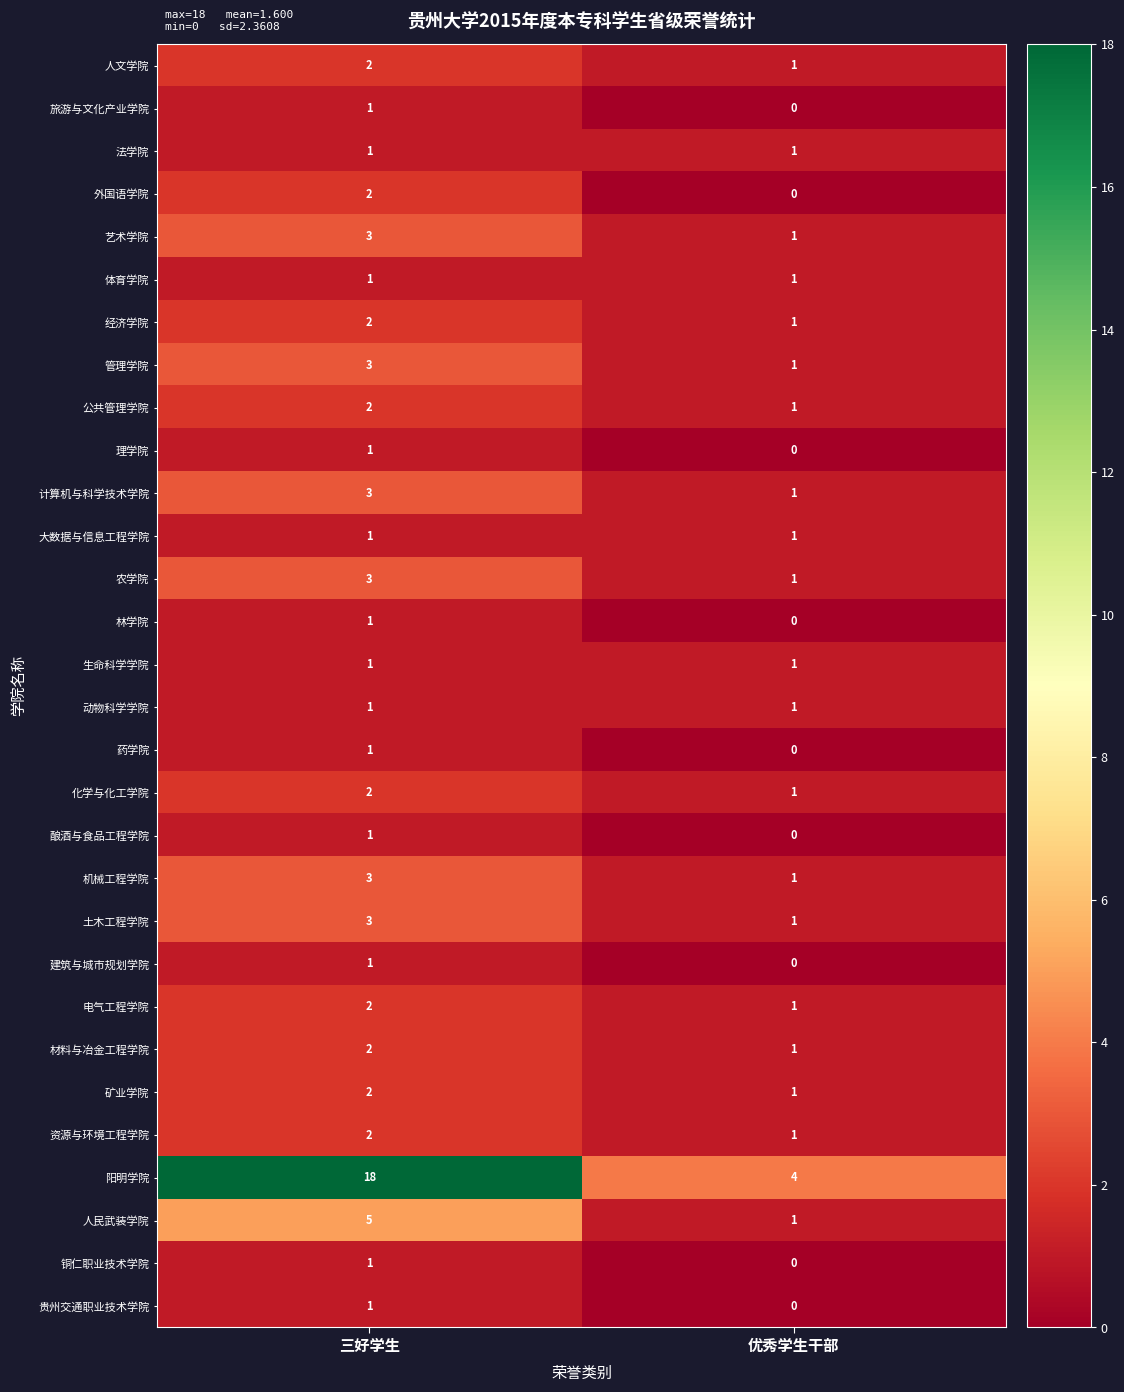

What is the sum of all 阳明学院 values?

22